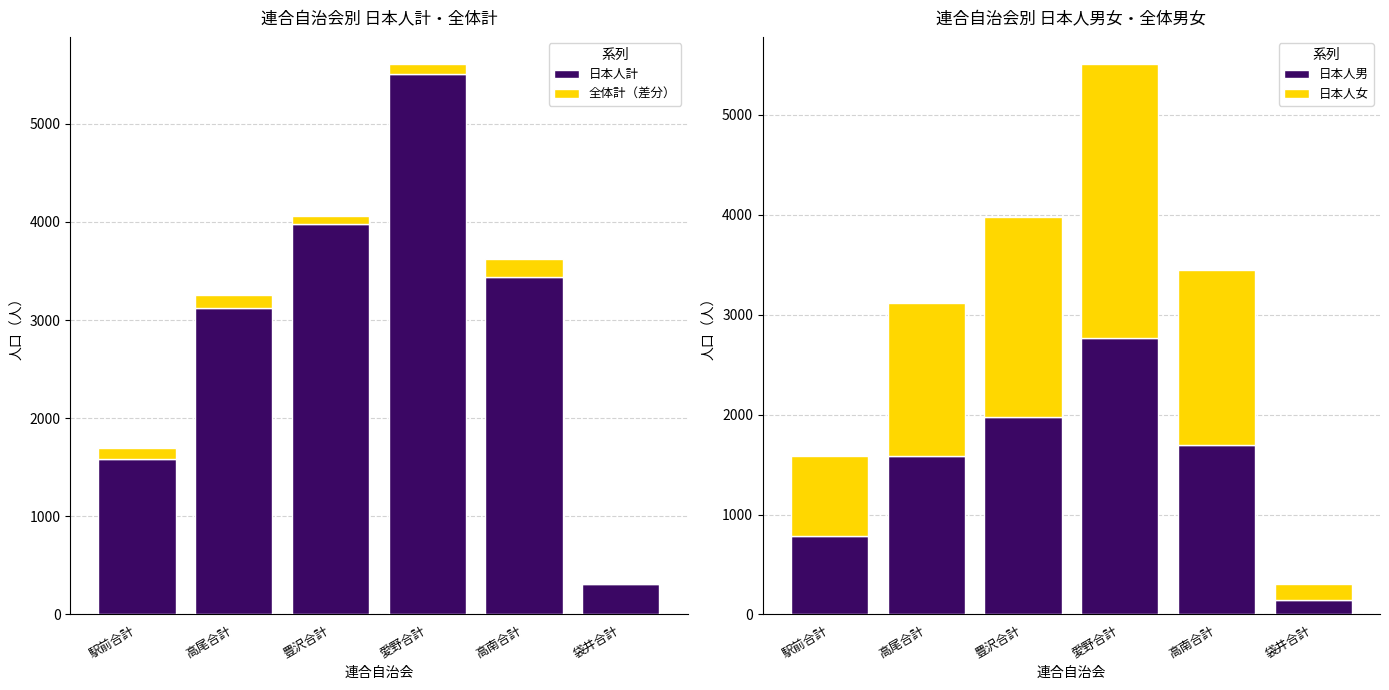

Reading right to left, list all the values displayed in this chart.

日本人計: 袋井合計=307	高南合計=3443	愛野合計=5503	豊沢合計=3981	高尾合計=3120	駅前合計=1581
全体計（差分）: 袋井合計=8	高南合計=178	愛野合計=103	豊沢合計=77	高尾合計=134	駅前合計=117
日本人男: 袋井合計=149	高南合計=1693	愛野合計=2770	豊沢合計=1972	高尾合計=1581	駅前合計=785
日本人女: 袋井合計=158	高南合計=1750	愛野合計=2733	豊沢合計=2009	高尾合計=1539	駅前合計=796